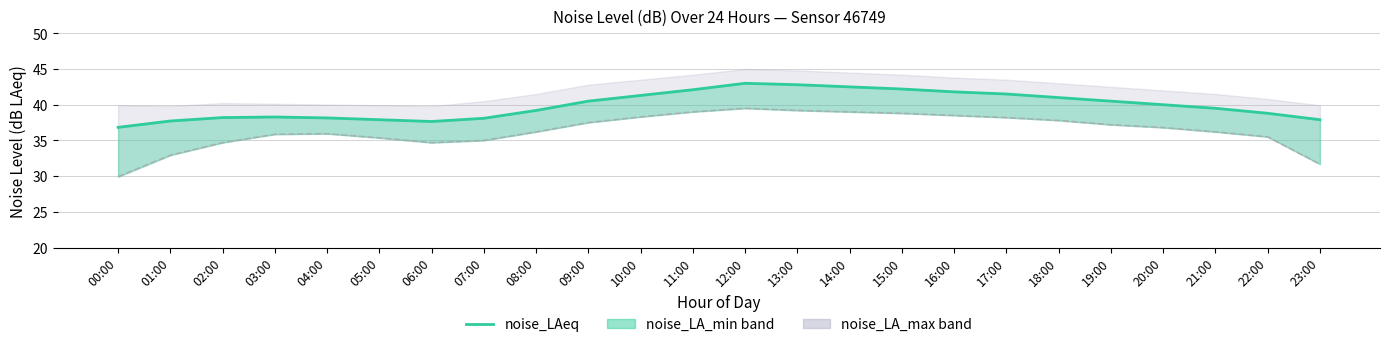

Rank the categories by value from lowest to highest.

00:00, 06:00, 01:00, 05:00, 23:00, 07:00, 04:00, 02:00, 03:00, 22:00, 08:00, 21:00, 20:00, 09:00, 19:00, 18:00, 10:00, 17:00, 16:00, 11:00, 15:00, 14:00, 13:00, 12:00